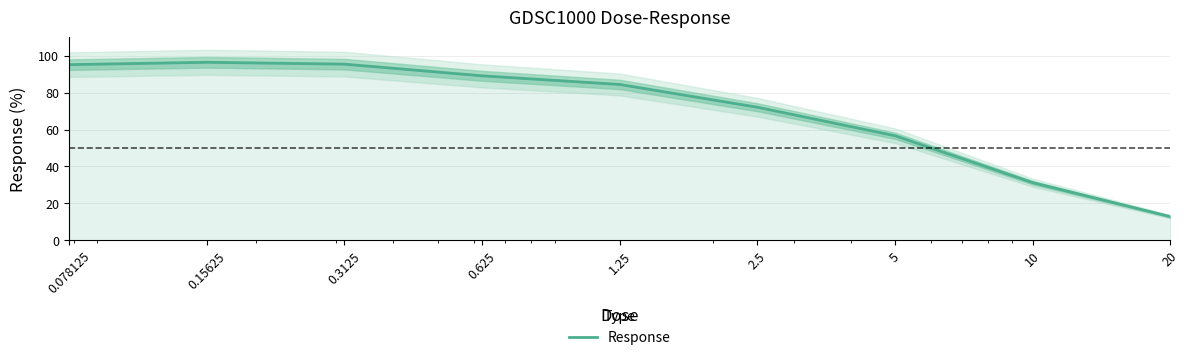

Rank the categories by value from lowest to highest.

20, 10, 5, 2.5, 1.25, 0.625, 0.078125, 0.3125, 0.15625